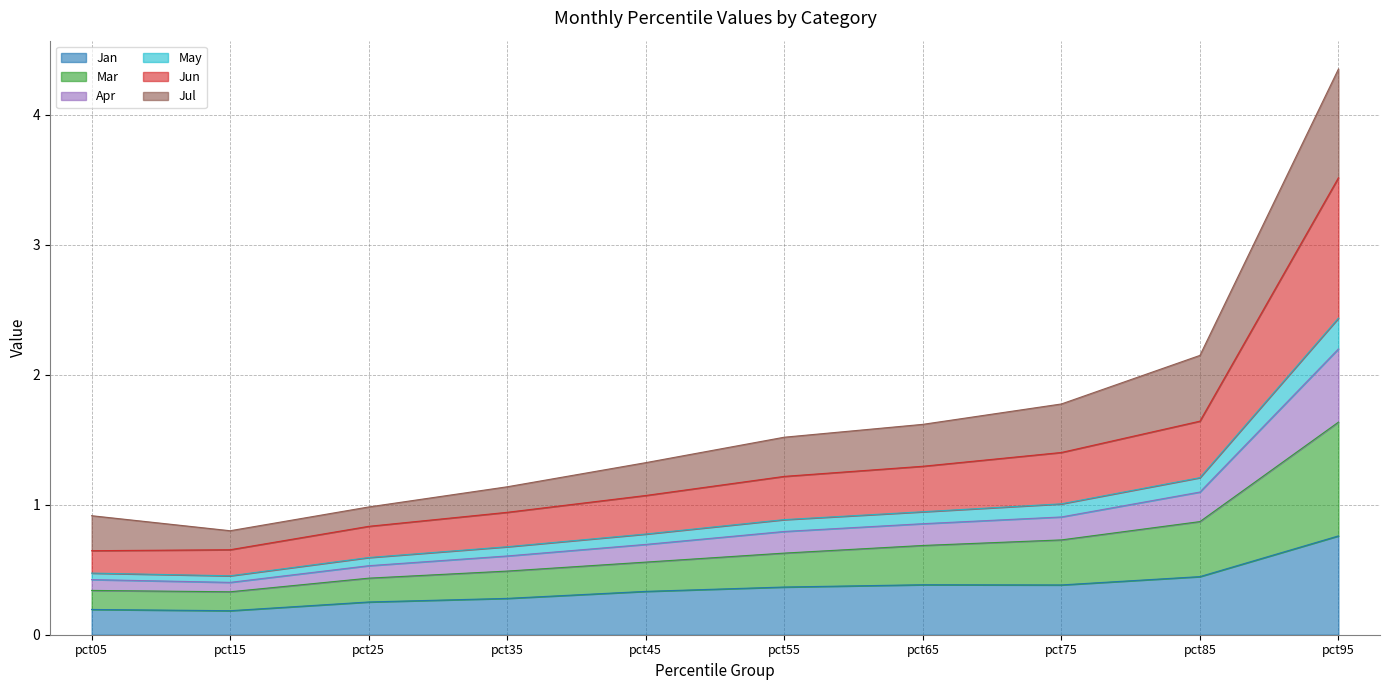

Which category has the highest value in the Jan series?

pct95